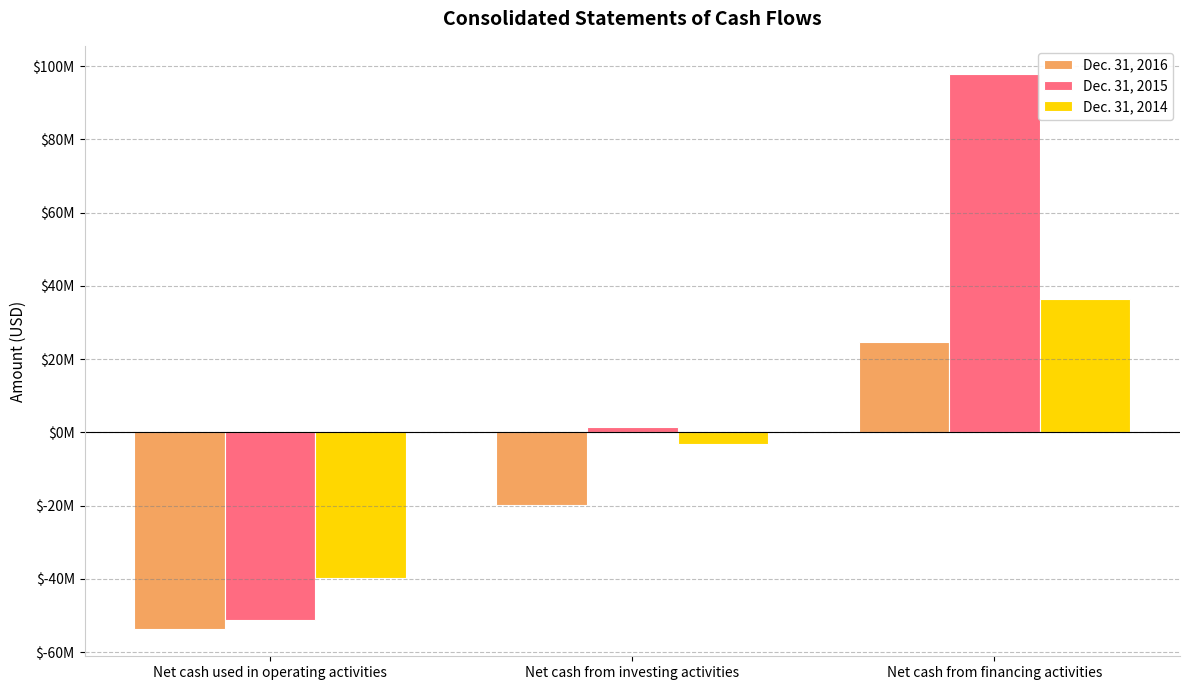

Are the bars horizontal?

No